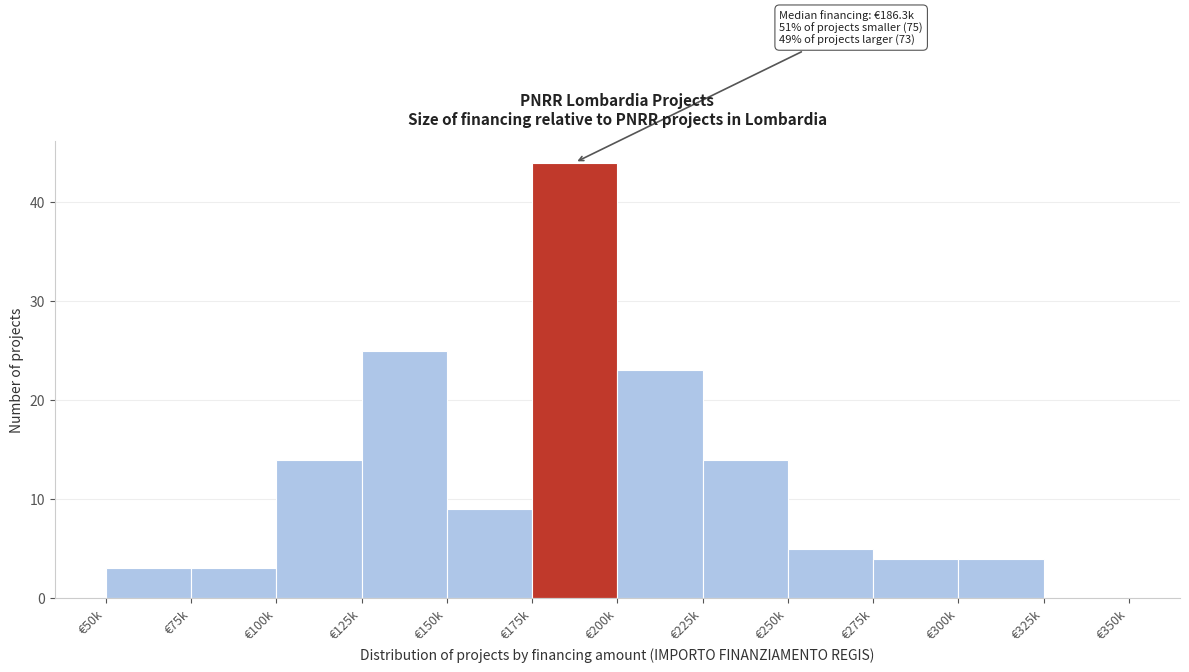

Reading left to right, extract all data points from this chart.

€50k=3	€75k=3	€100k=14	€125k=25	€150k=9	€175k=44	€200k=23	€225k=14	€250k=5	€275k=4	€300k=4	€325k=0